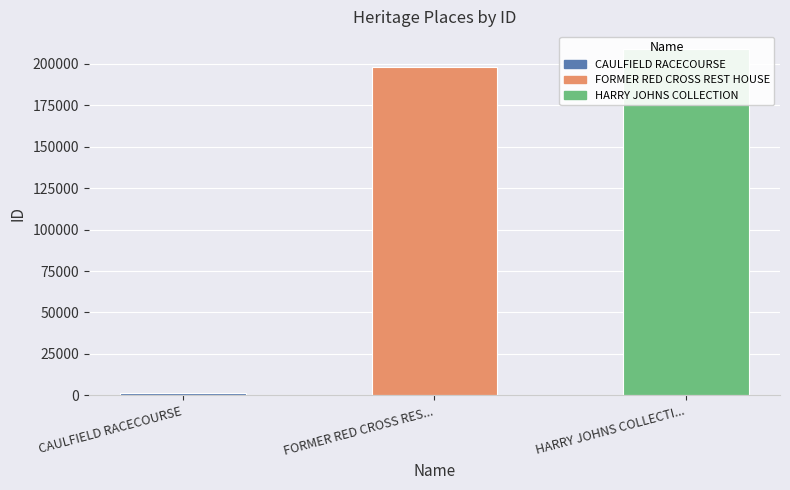

What is the difference between the second highest and minimum values?

196369